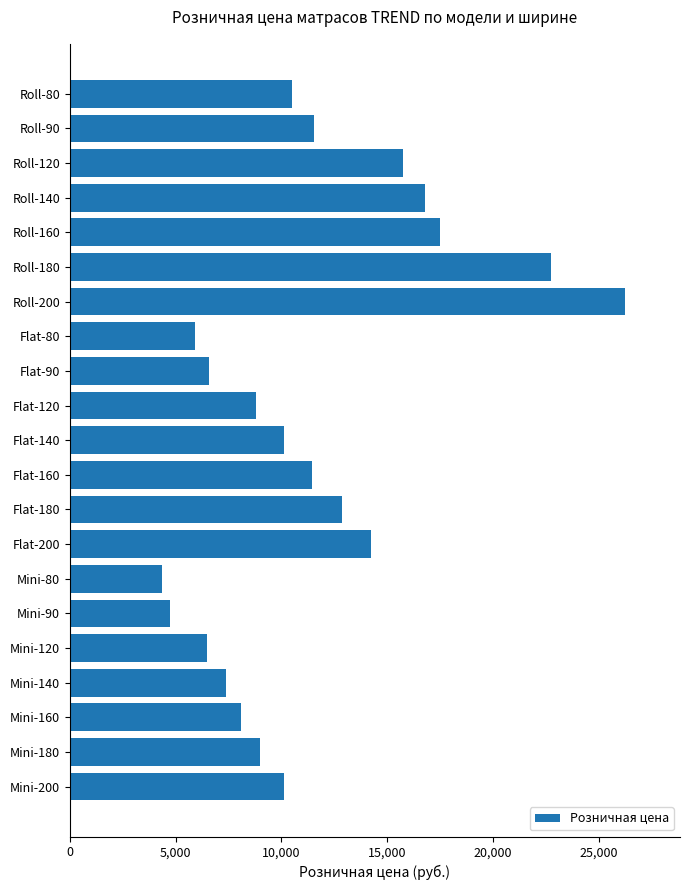

What is the change in value from Roll-140 to Flat-200?

-2518.0